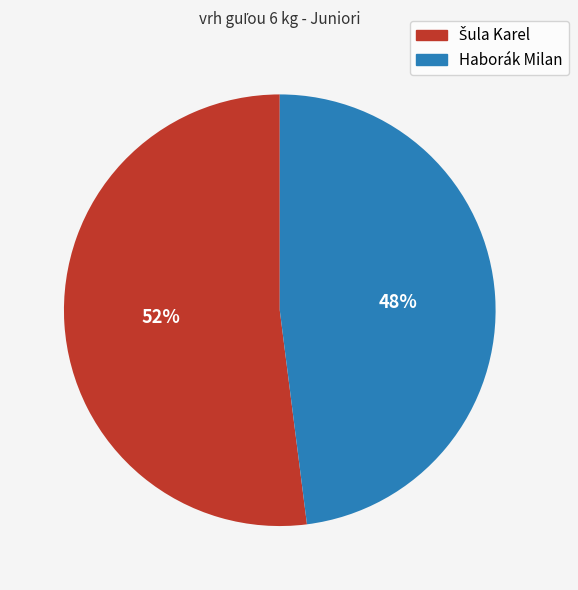

Which category has the smallest portion of the pie?

Haborák Milan